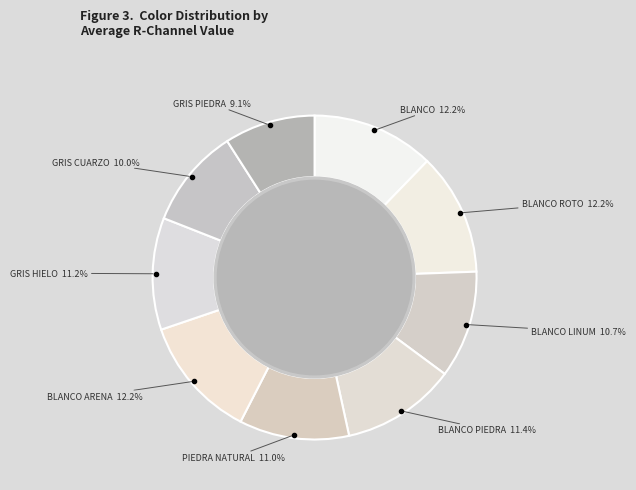

How many slices are in this pie chart?

9